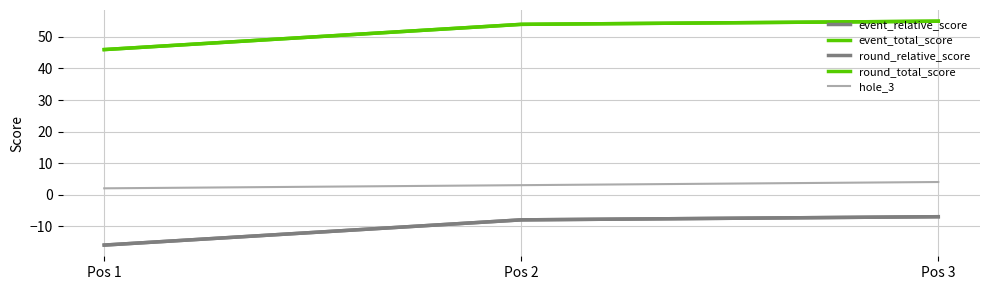

What is the value of the event_relative_score point at the 2nd from the left?

-8